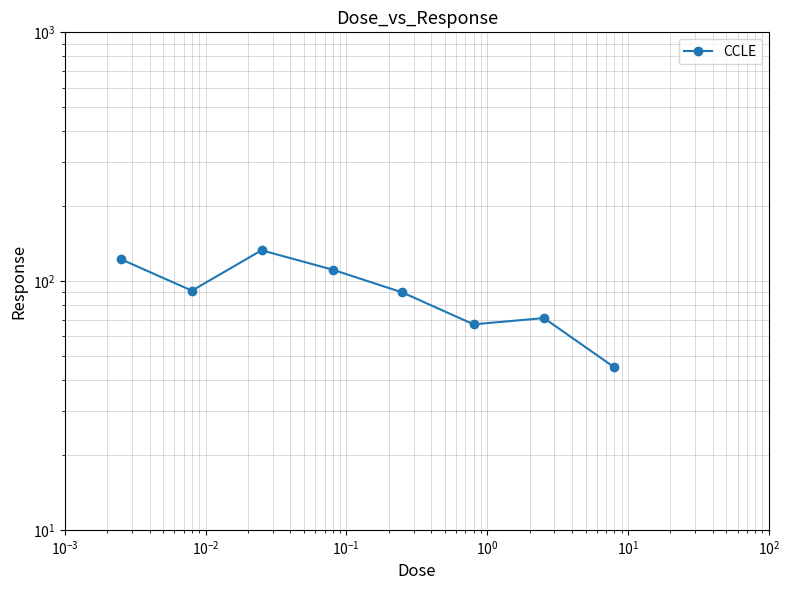

What is the sum of all values?

731.1